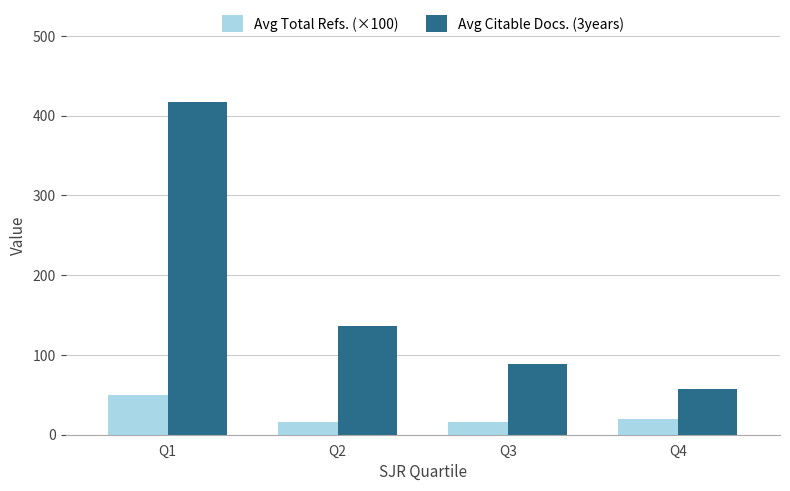

At which label is Avg Citable Docs. (3years) closest to 237?

Q2